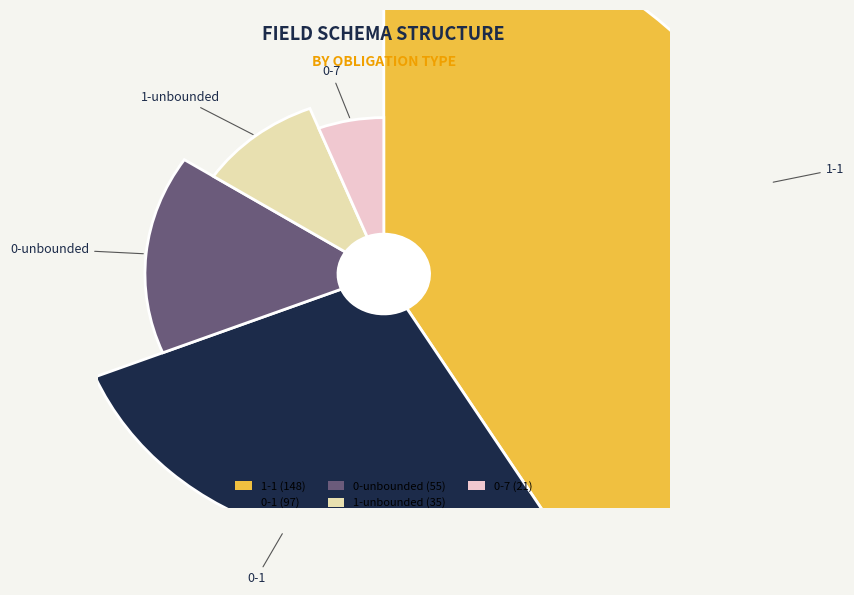

How much of the chart is everything except 1-1?

58.4%